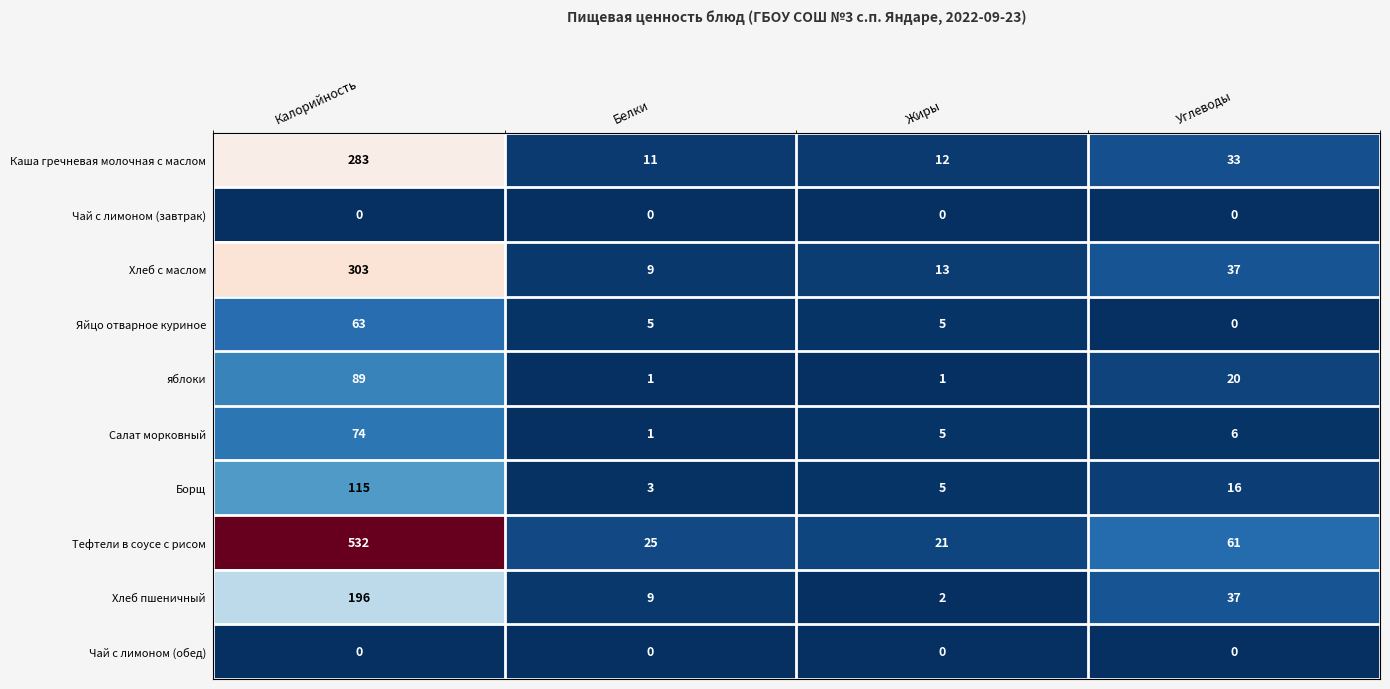

What is the total value across all series at Углеводы?

210